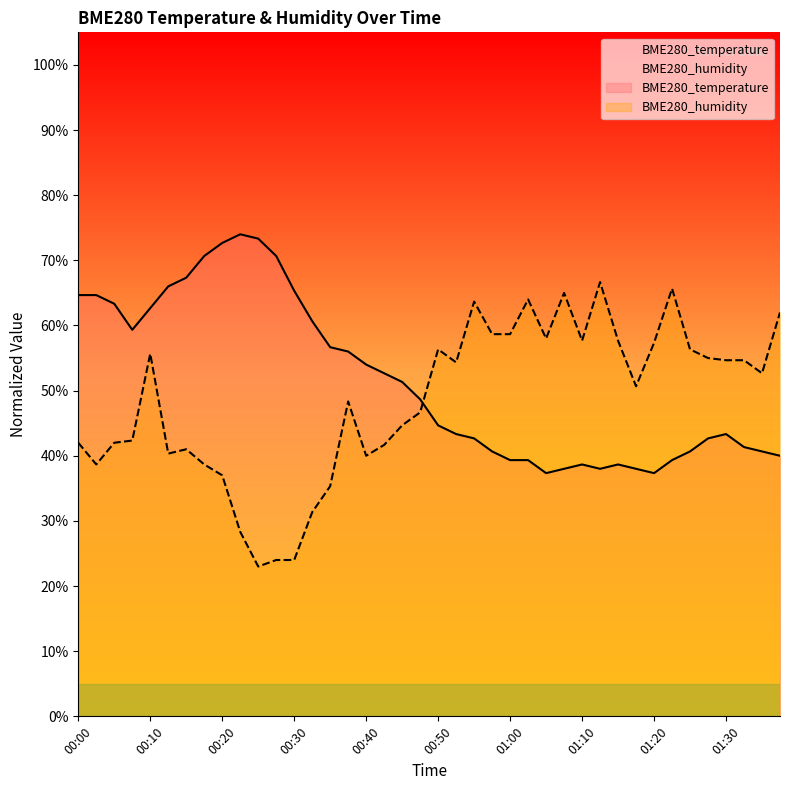

What is the label of the 31st point from the left?

01:15